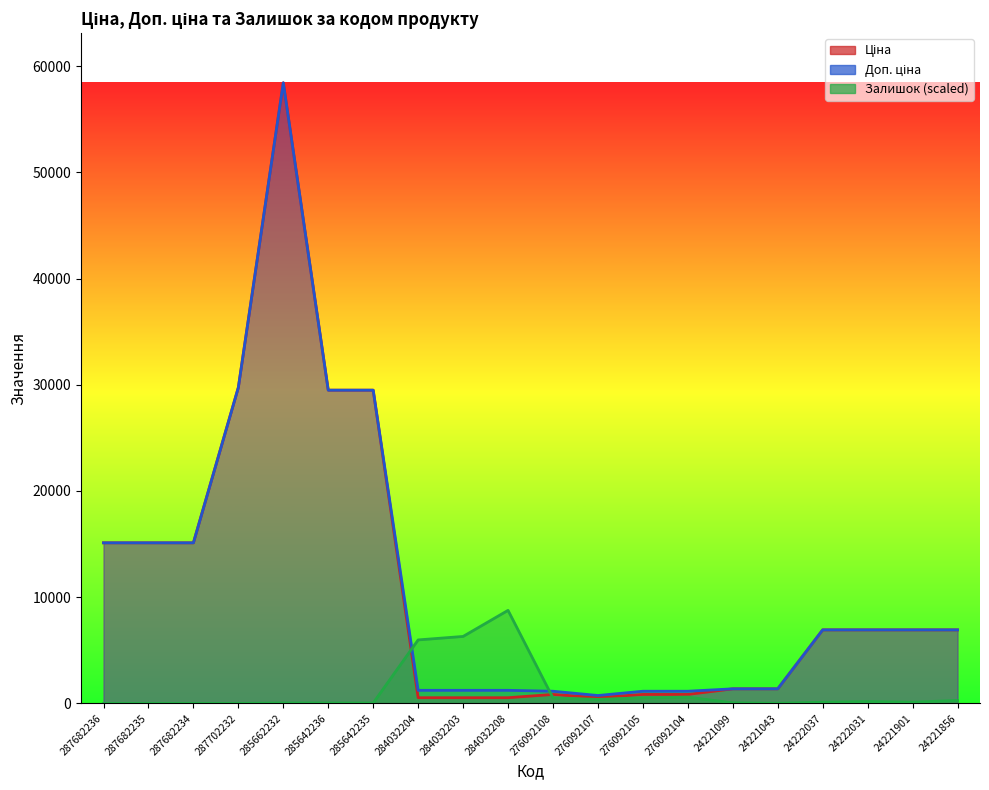

Reading left to right, extract all data points from this chart.

Ціна: 15120.0	15120.0	15120.0	29747.2	58426.5	29491.5	29491.5	539.0	539.0	539.0	848.4	551.5	848.4	848.4	1375.4	1375.4	6925.7	6925.7	6925.7	6925.7
Доп. ціна: 15120.0	15120.0	15120.0	29747.2	58426.5	29491.5	29491.5	1235.4	1235.4	1235.4	1149.7	747.0	1149.7	1149.7	1375.0	1375.0	6925.7	6925.7	6925.7	6925.7
Залишок: 0.0	0.0	0.0	0.0	42.7	39.1	39.1	5980.1	6307.2	8764.0	512.0	380.4	529.7	593.7	56.9	14.2	113.8	177.8	117.3	280.9